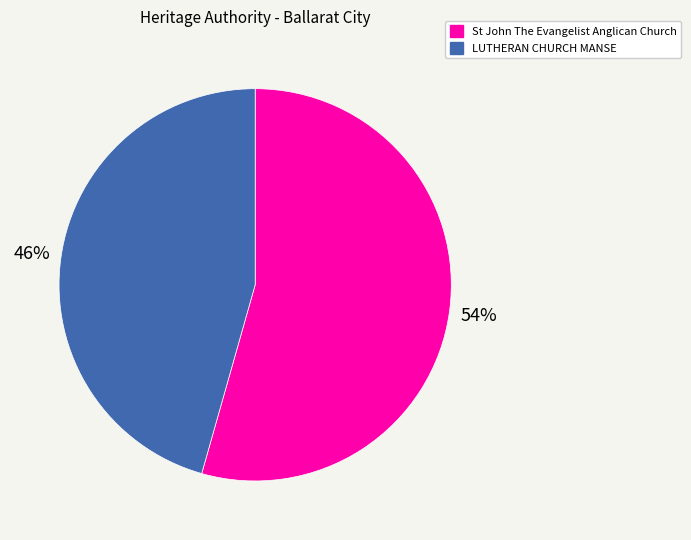

Is it true that LUTHERAN CHURCH MANSE is 46% of the pie?

True